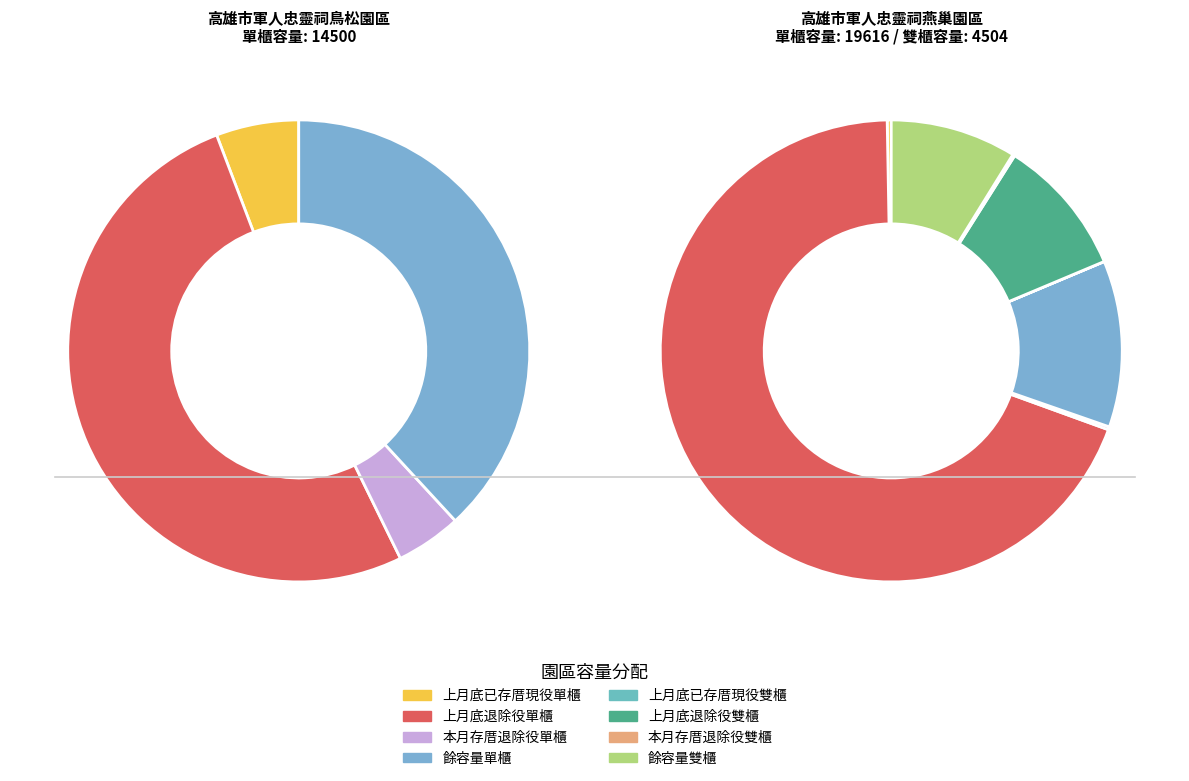

Which has a higher value, 高雄市軍人忠靈祠燕巢園區 or 高雄市軍人忠靈祠鳥松園區?

高雄市軍人忠靈祠燕巢園區